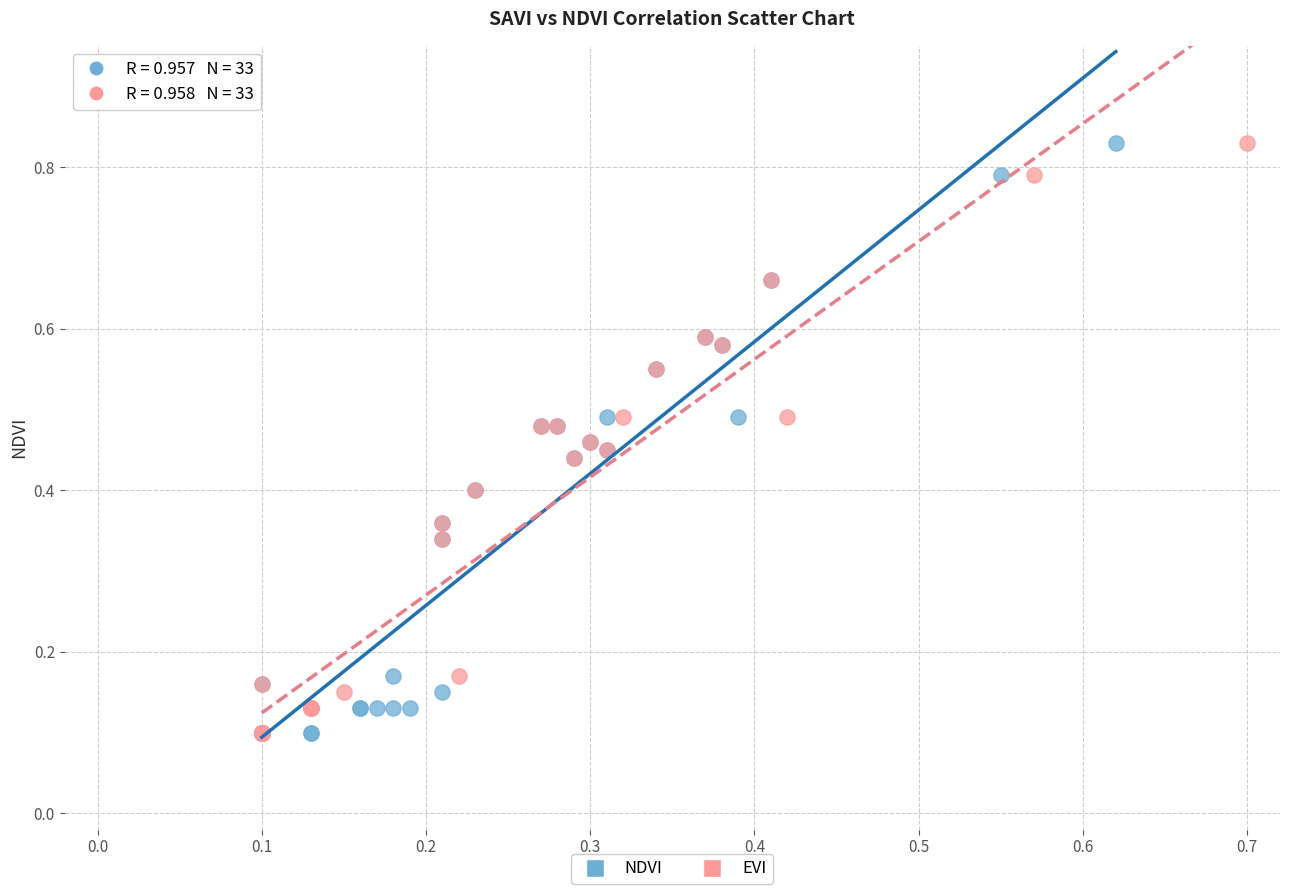

What are all the series names shown in the legend?

NDVI, EVI